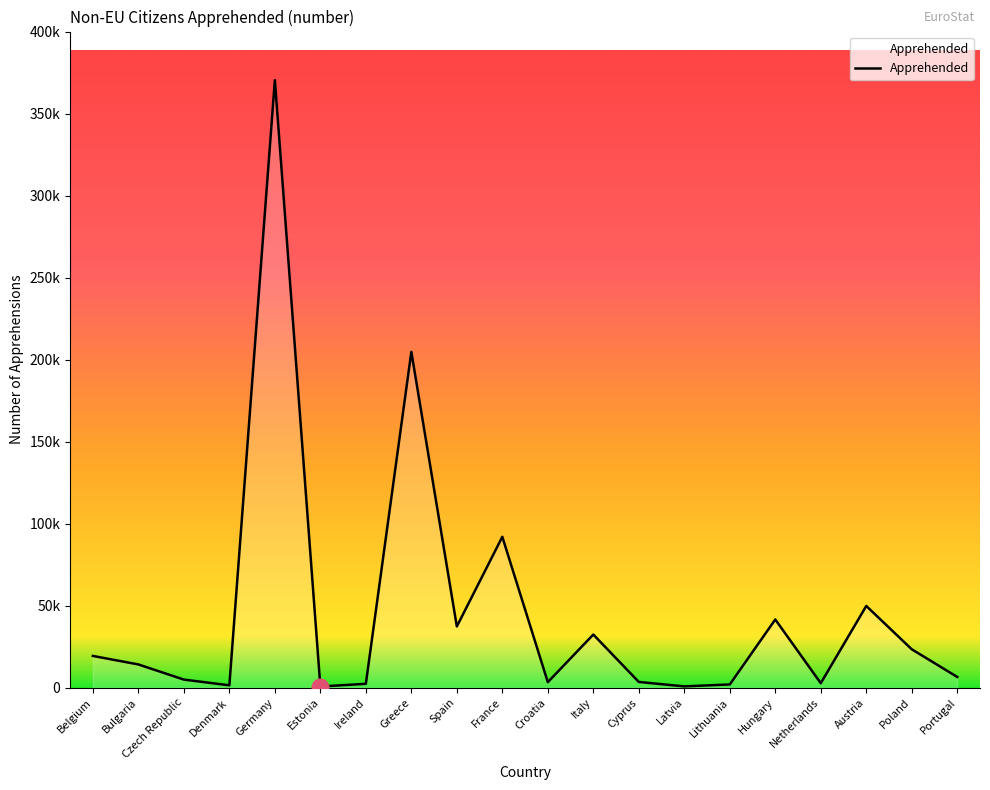

Does the chart display data point markers on the line(s)?

No